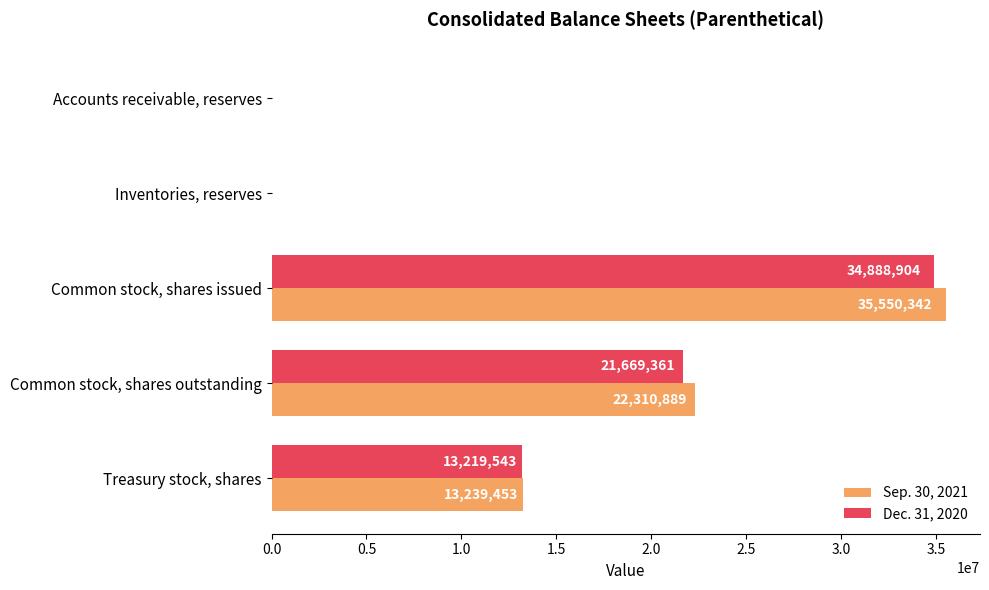

What is the sum of the Dec. 31, 2020 values at Inventories, reserves and Common stock, shares issued?

34890033